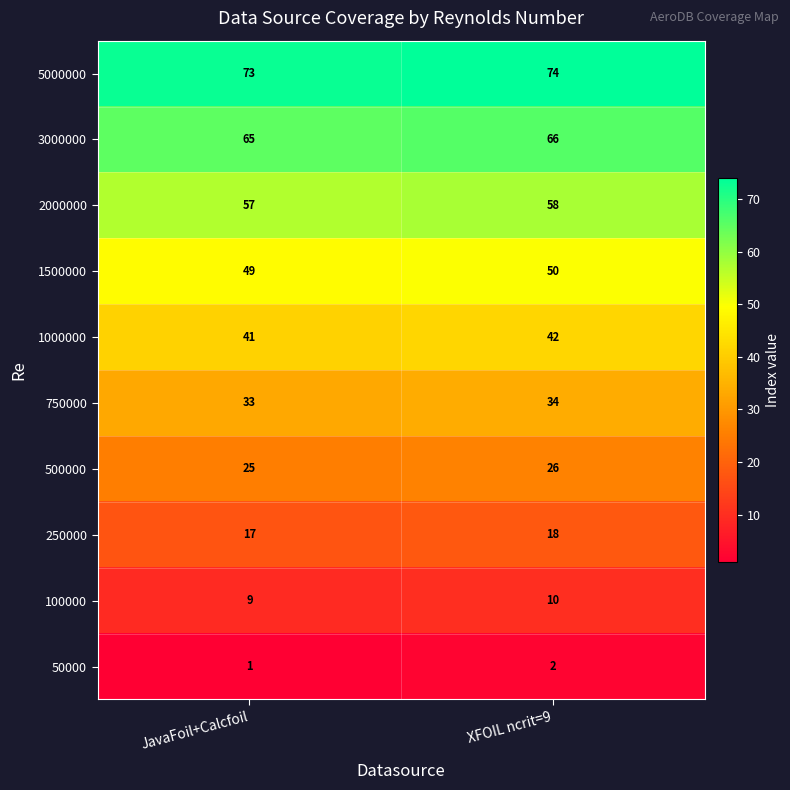

How many data points in 750000 are less than 34?

1